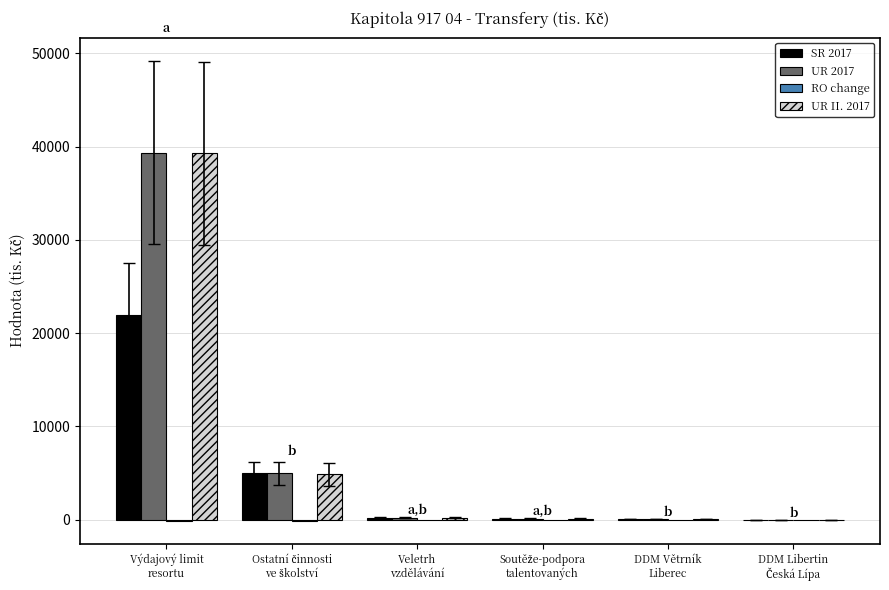

What is the greatest value displayed?

39365.6